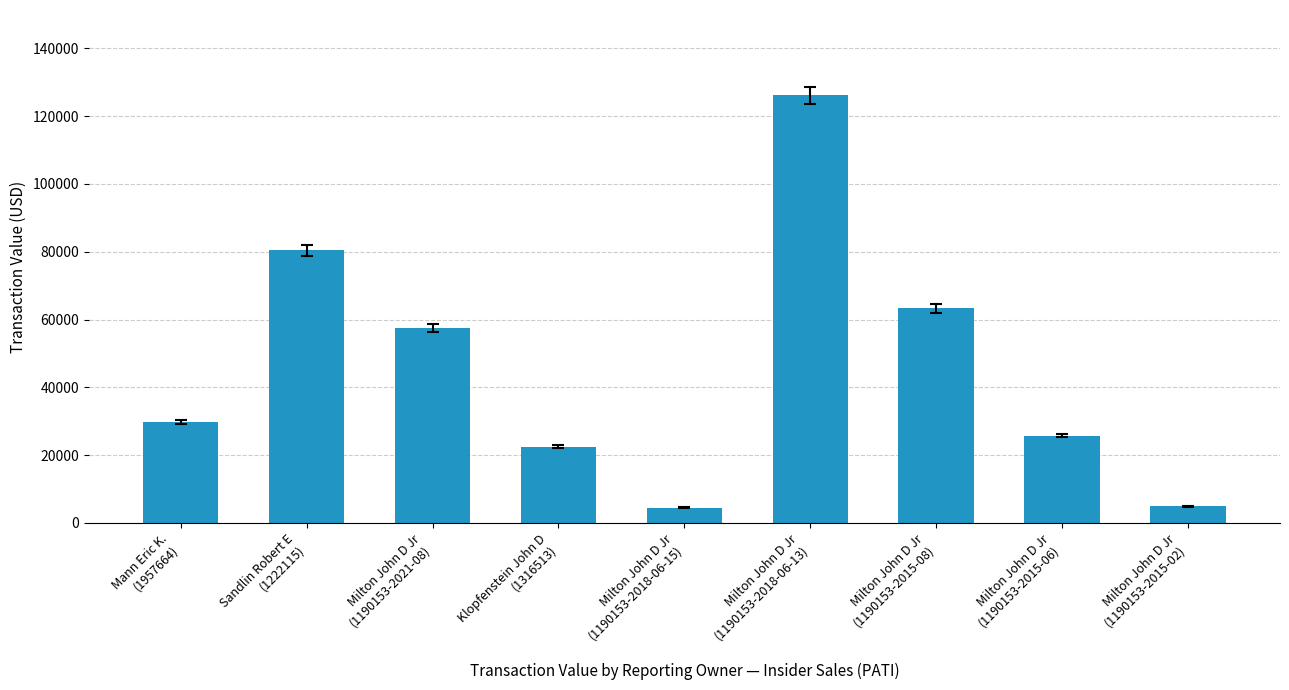

What is the difference between the values at Klopfenstein John D
(1316513) and Sandlin Robert E
(1222115)?

57863